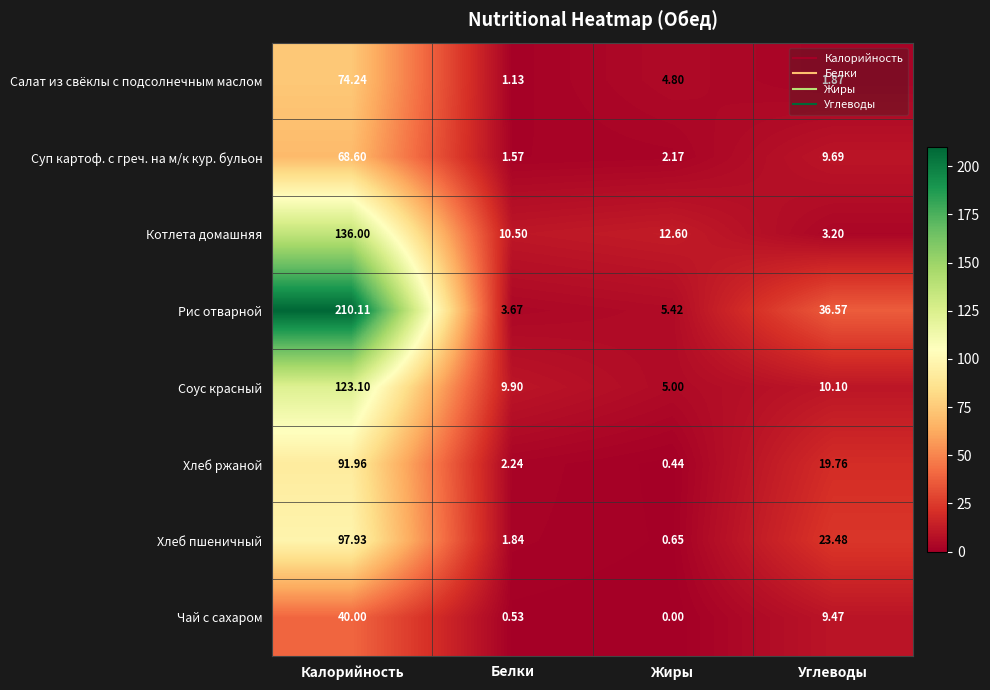

Which series has the widest spread of values?

Рис отварной